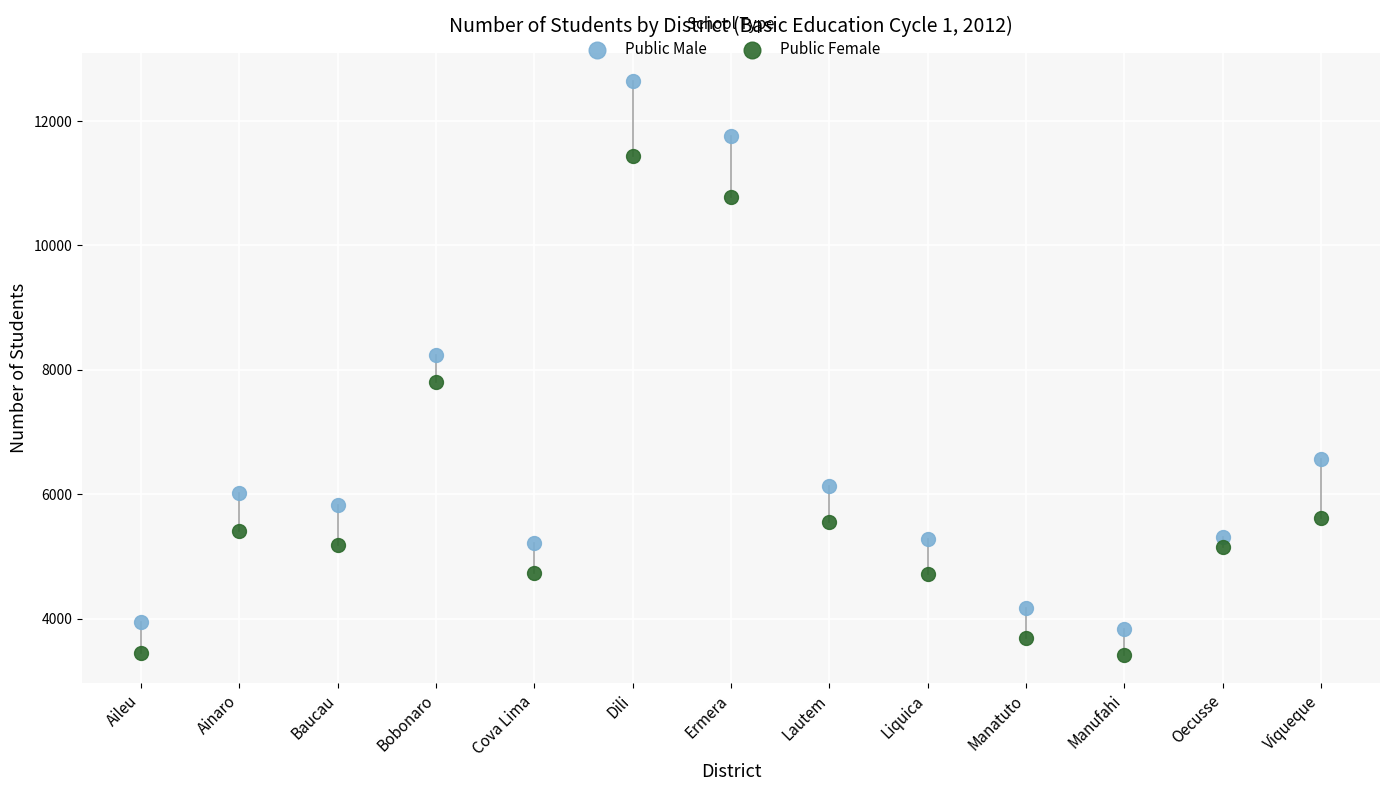

Which series contains the highest Y value?

Public Male